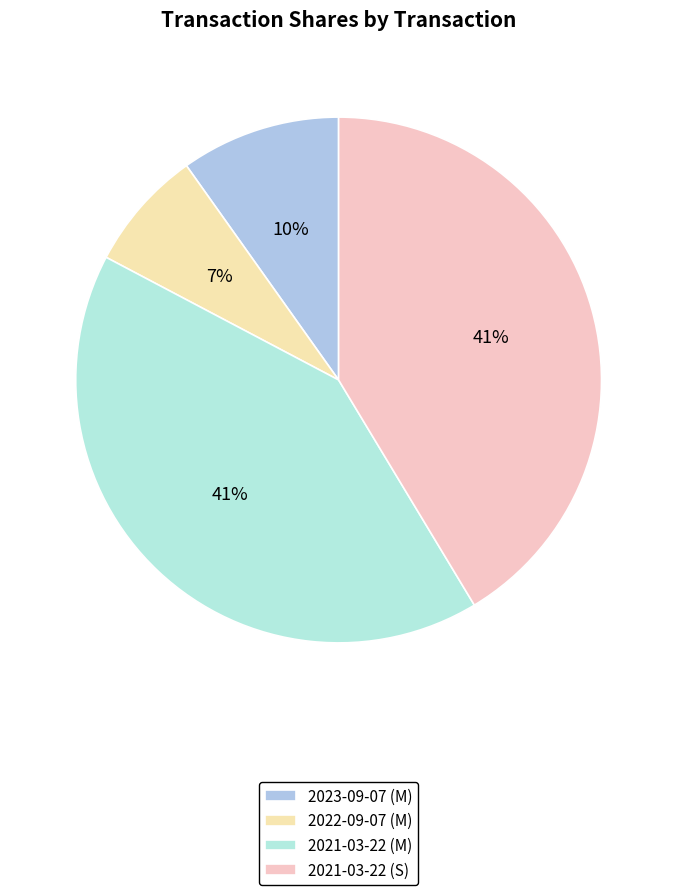

To the nearest percent, what is the difference between the largest and smallest slice percentages?

34%